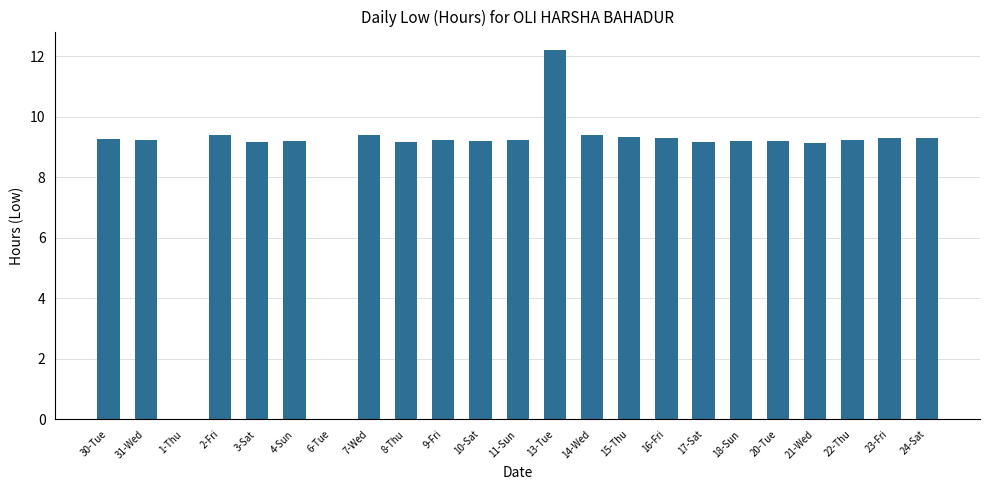

True or false: the data shows 12.1 at 20-Tue.

False